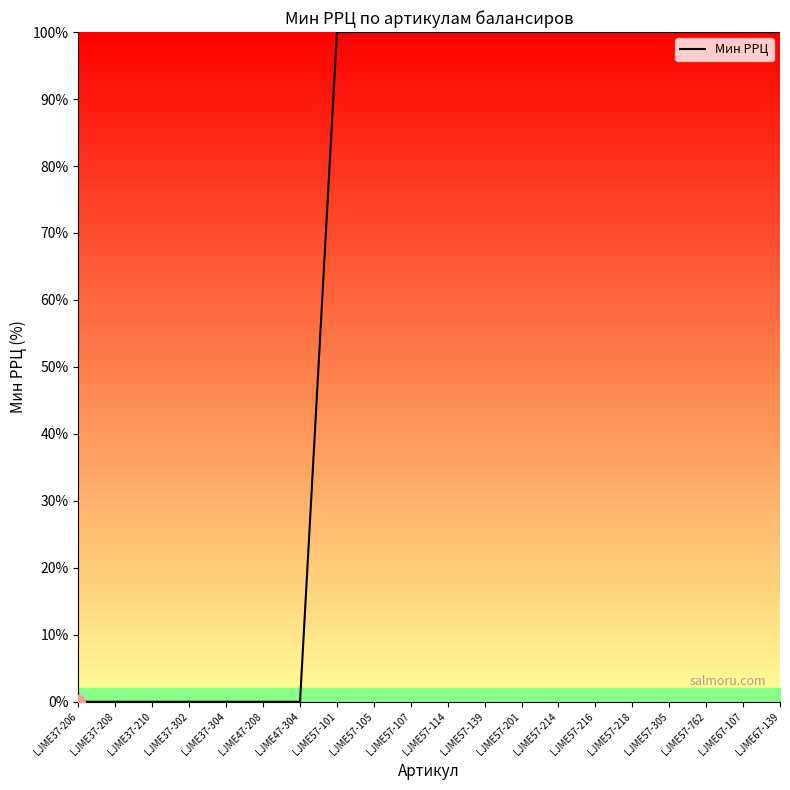

Reading left to right, extract all data points from this chart.

LJME37-206=0	LJME37-208=0	LJME37-210=0	LJME37-302=0	LJME37-304=0	LJME47-208=0	LJME47-304=0	LJME57-101=100	LJME57-105=100	LJME57-107=100	LJME57-114=100	LJME57-139=100	LJME57-201=100	LJME57-214=100	LJME57-216=100	LJME57-218=100	LJME57-305=100	LJME57-762=100	LJME67-107=100	LJME67-139=100